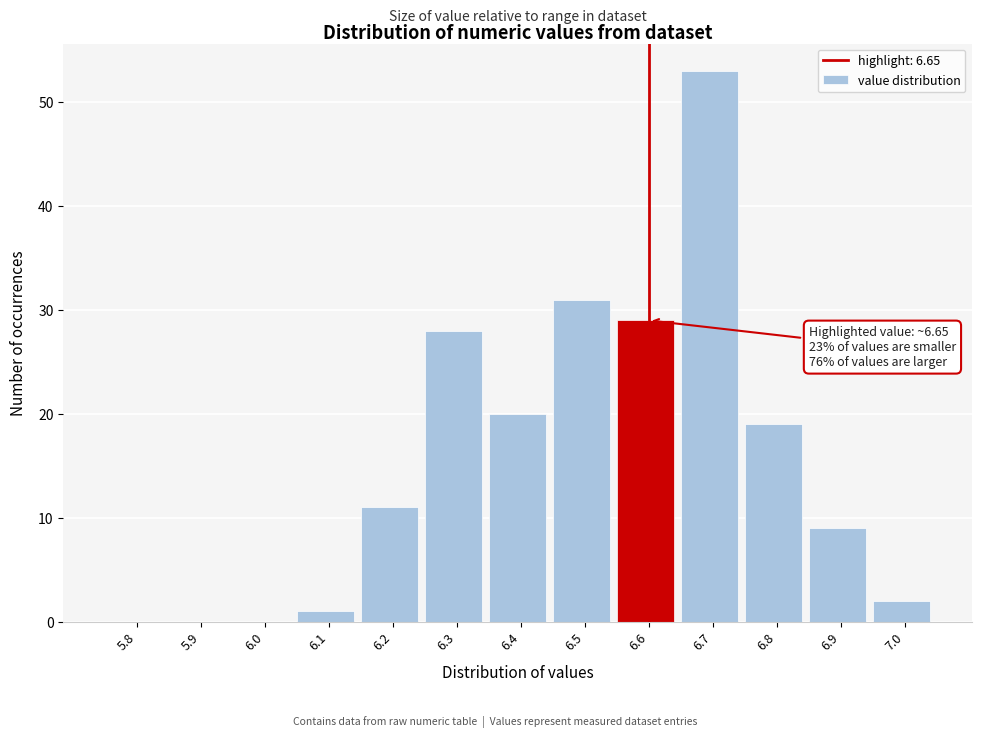

Reading left to right, extract all data points from this chart.

5.8=0	5.9=0	6.0=0	6.1=1	6.2=11	6.3=28	6.4=20	6.5=31	6.6=29	6.7=53	6.8=19	6.9=9	7.0=2